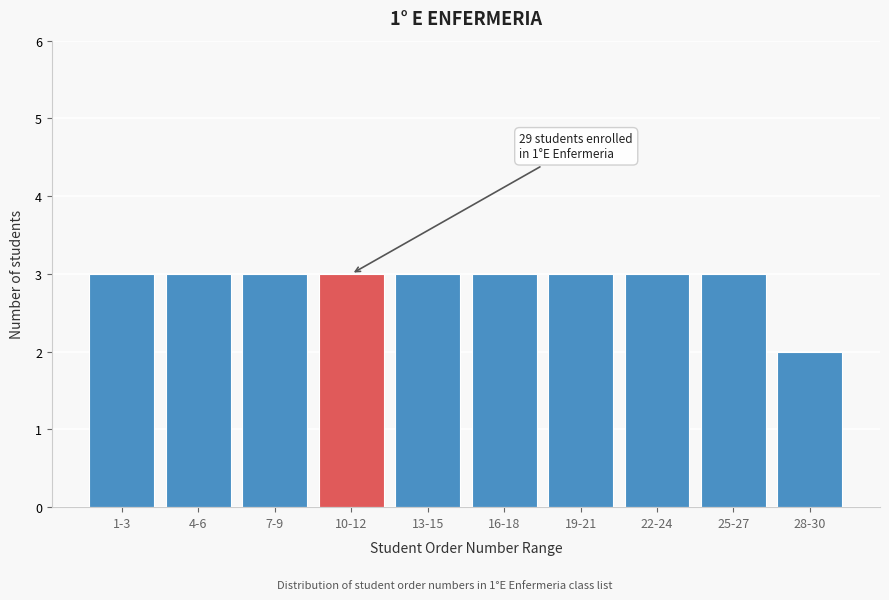

Reading right to left, list all the values displayed in this chart.

28-30=2	25-27=3	22-24=3	19-21=3	16-18=3	13-15=3	10-12=3	7-9=3	4-6=3	1-3=3